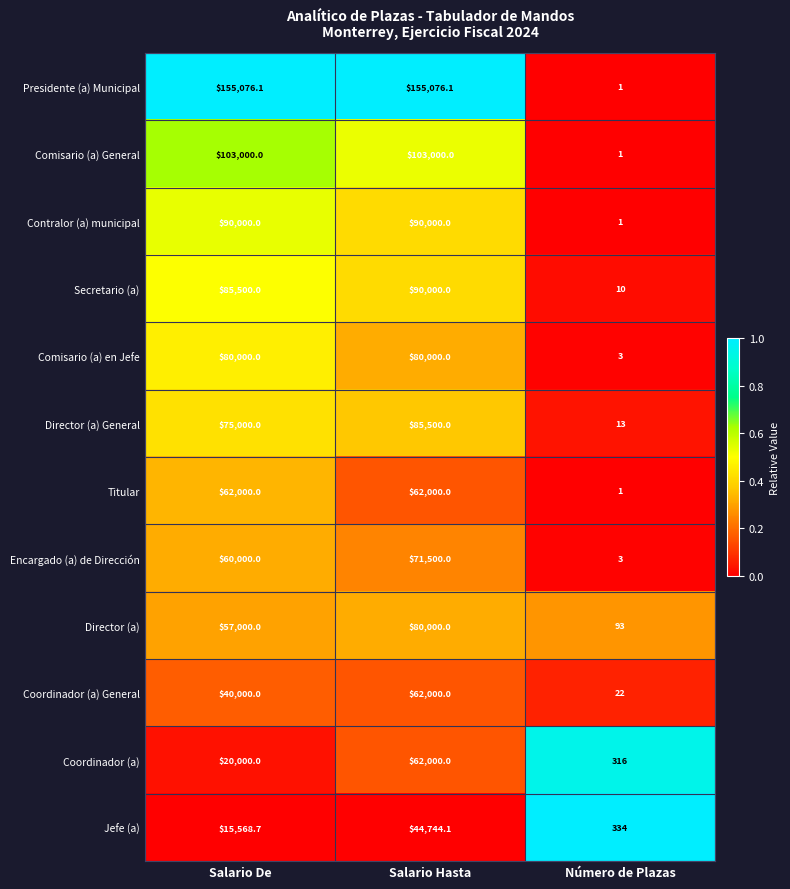

Where is Titular nearest to the value 31000?

Número de Plazas